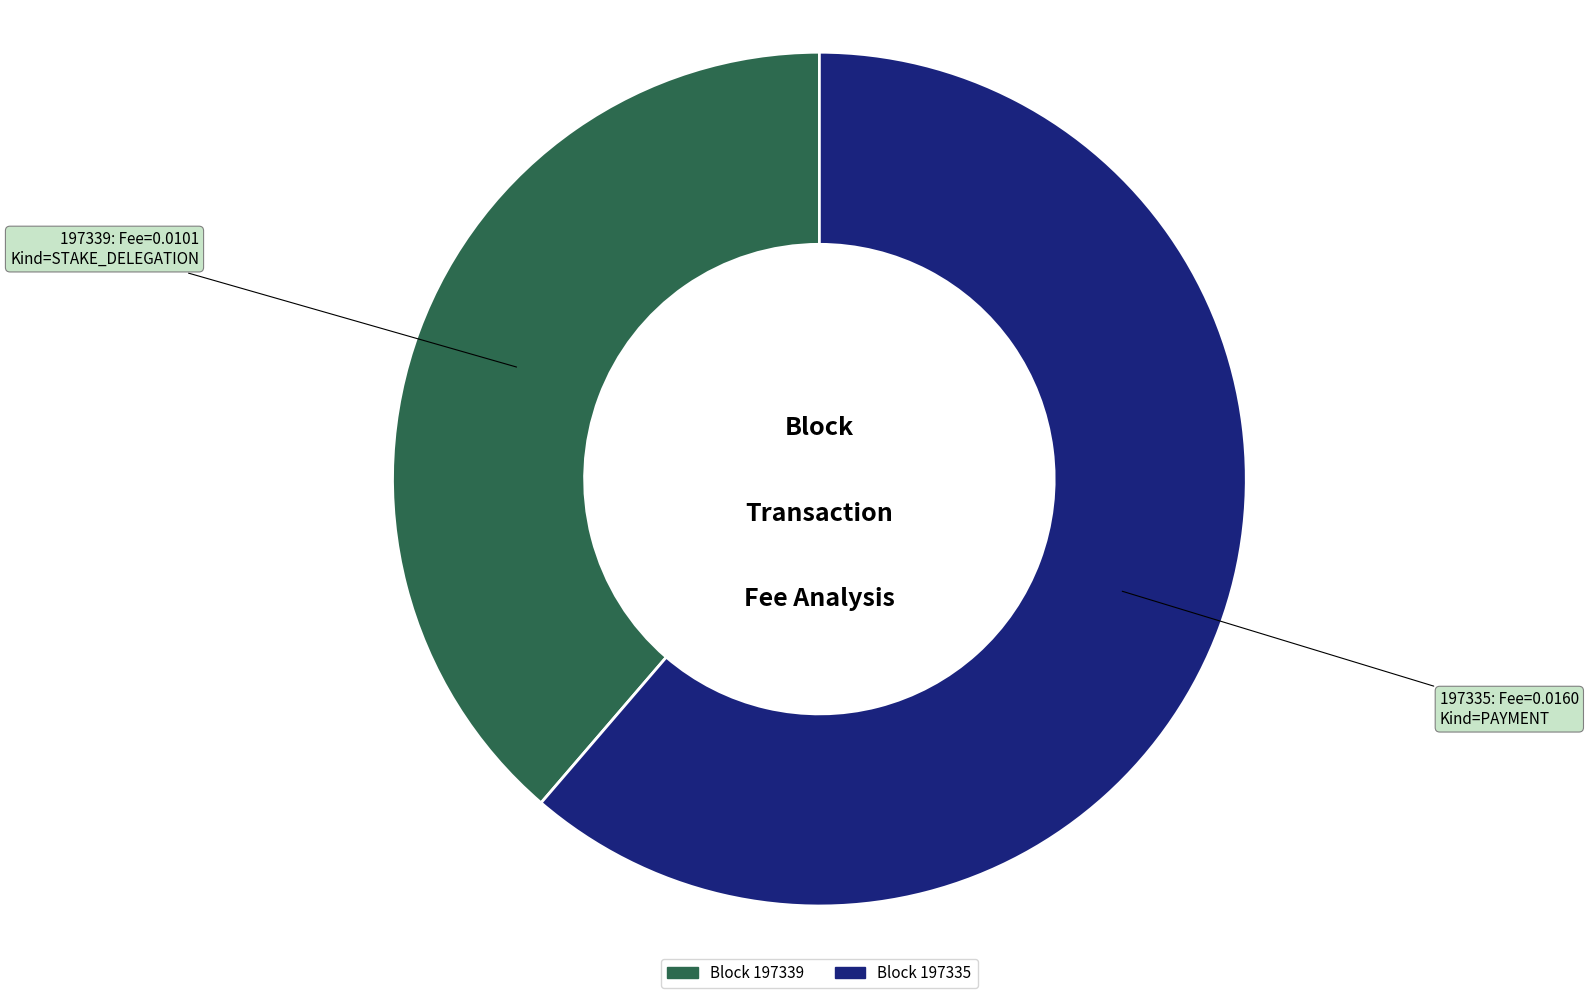

Is there a majority slice in this chart?

Yes